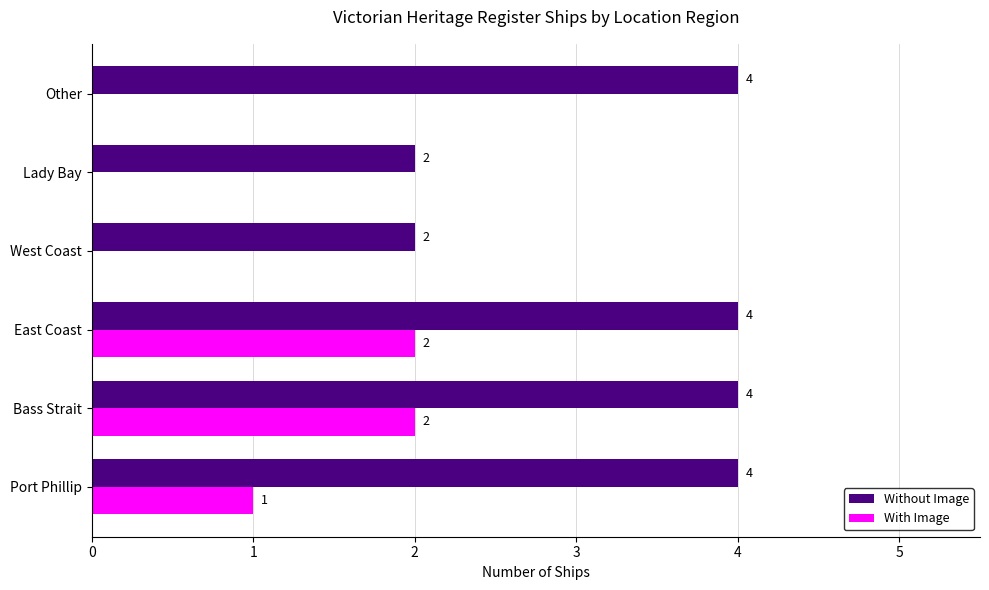

True or false: Without Image has a value of 2 at Lady Bay.

True